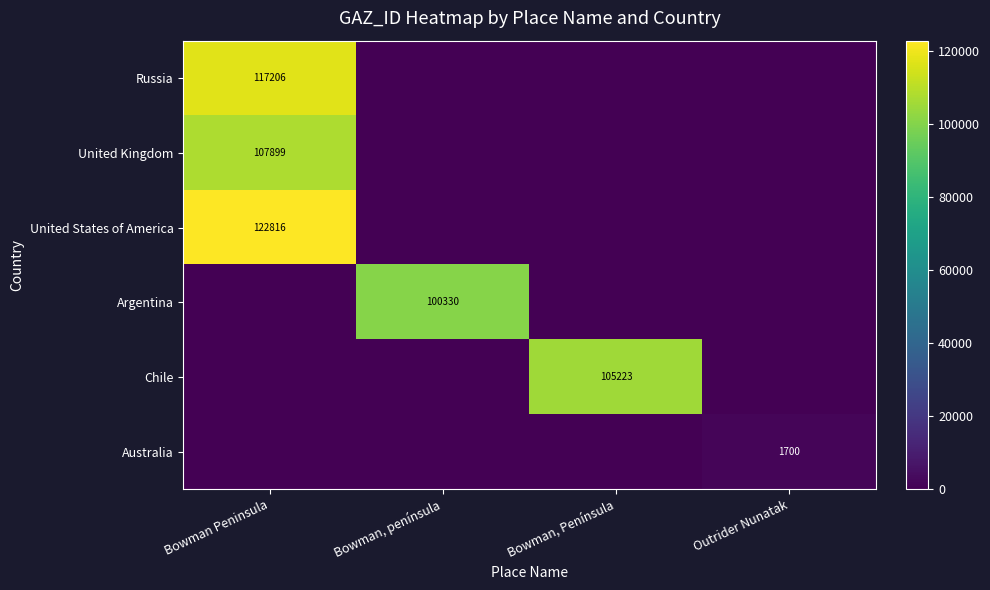

Is it true that United Kingdom equals 181123 at Bowman Peninsula?

False